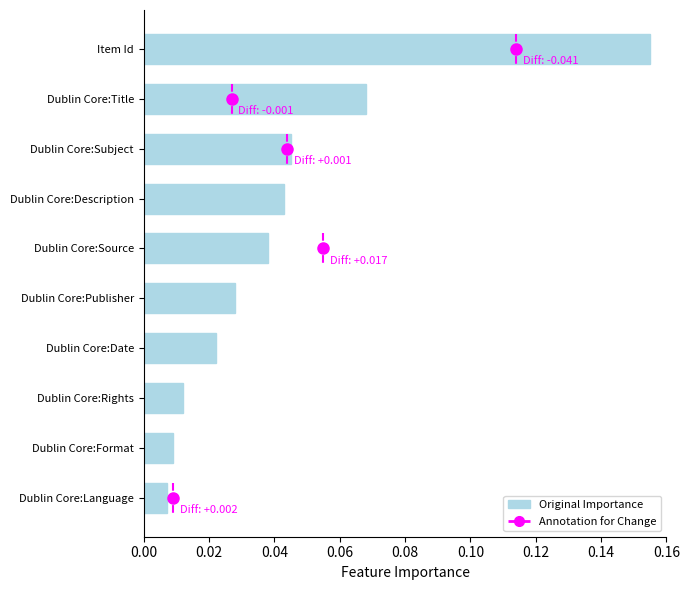

What is the sum of all values?

0.4